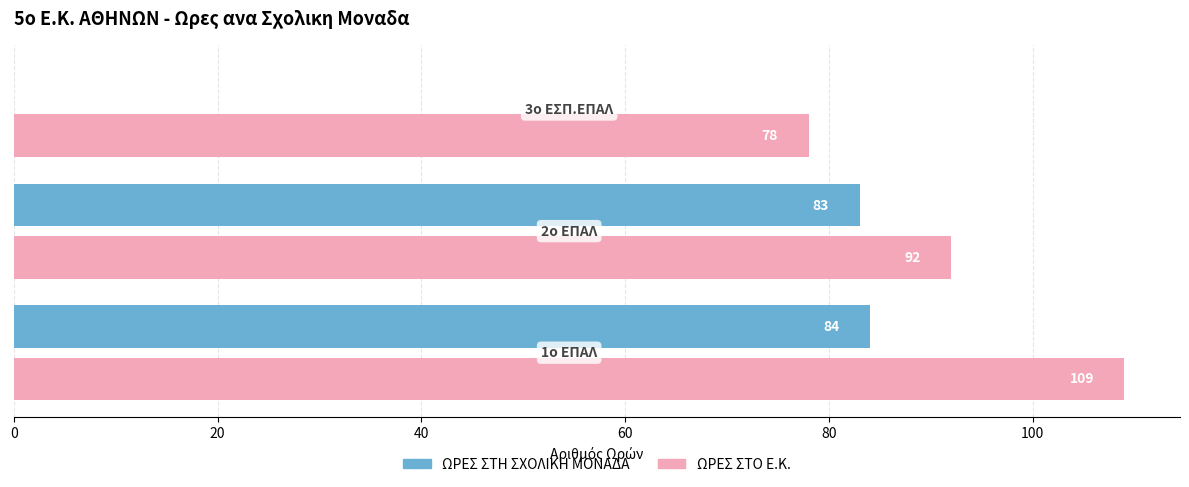

How many series are shown in this chart?

2